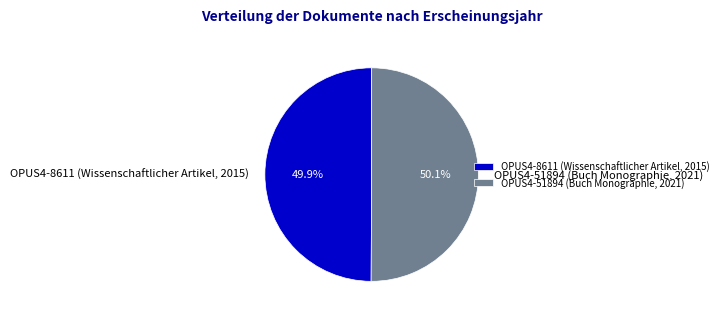

What percentage is the OPUS4-51894 (Buch Monographie, 2021) slice, to the nearest percent?

50%